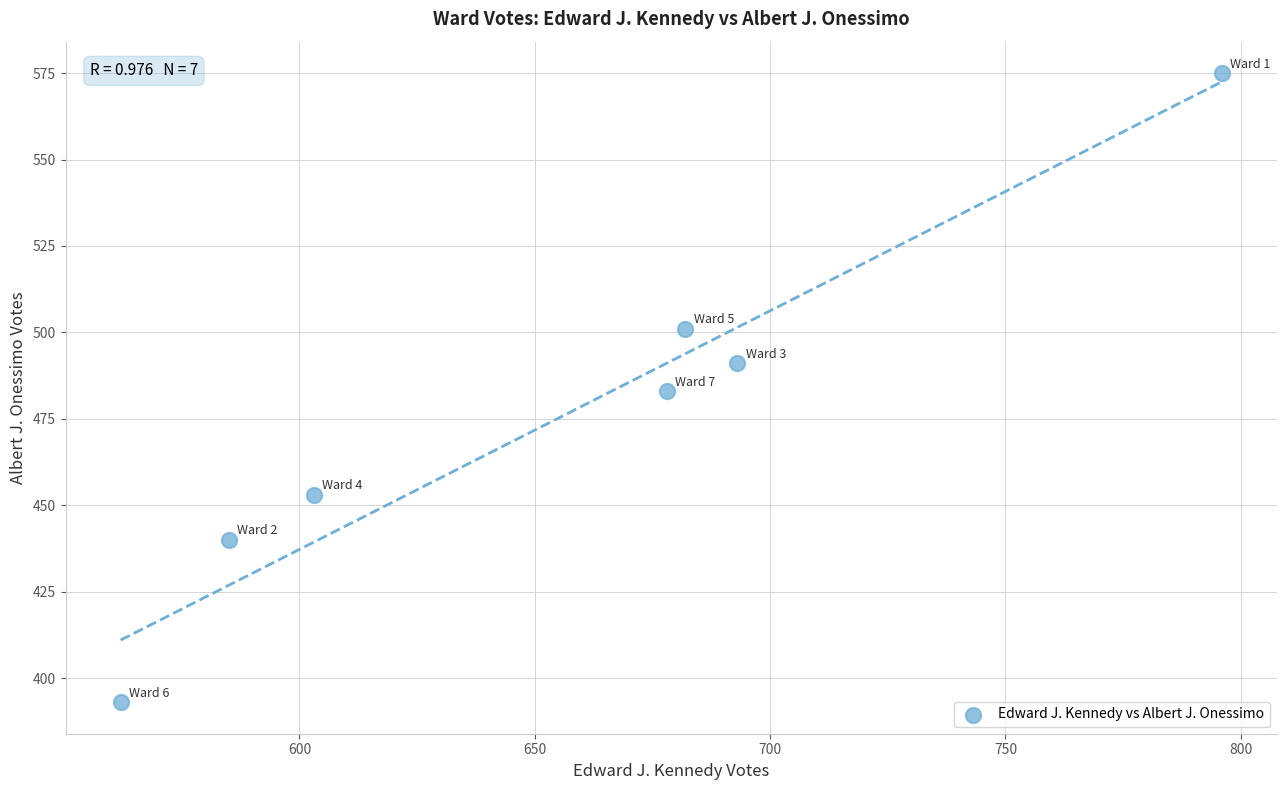

What is the range of Y values (max minus min)?

182